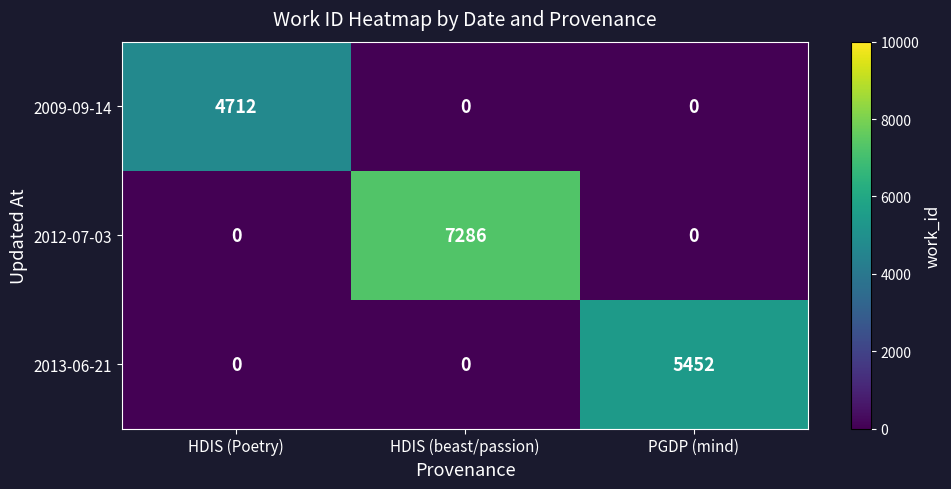

Reading left to right, what are all the values shown in this chart?

2009-09-14: 4712	0	0
2012-07-03: 0	7286	0
2013-06-21: 0	0	5452